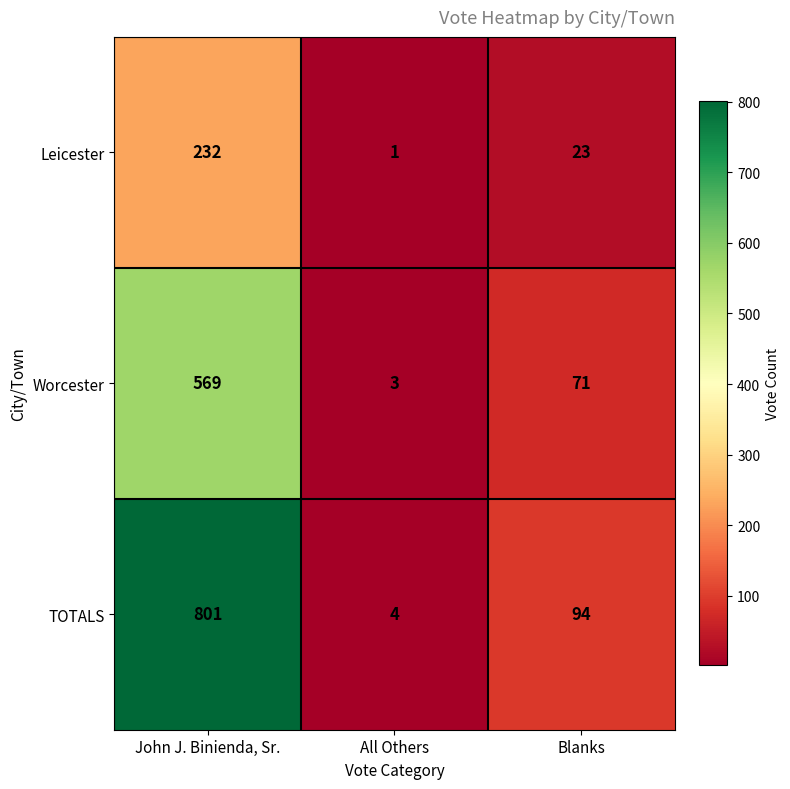

How many values in the TOTALS series are below 94?

1